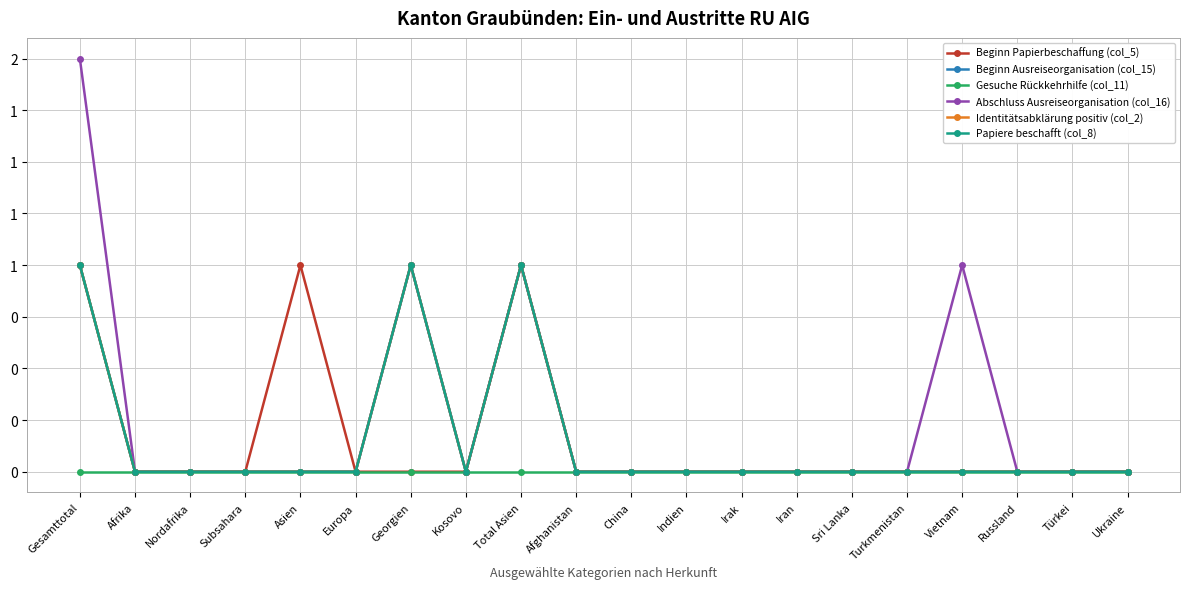

Is this an area chart (filled region under the line)?

No